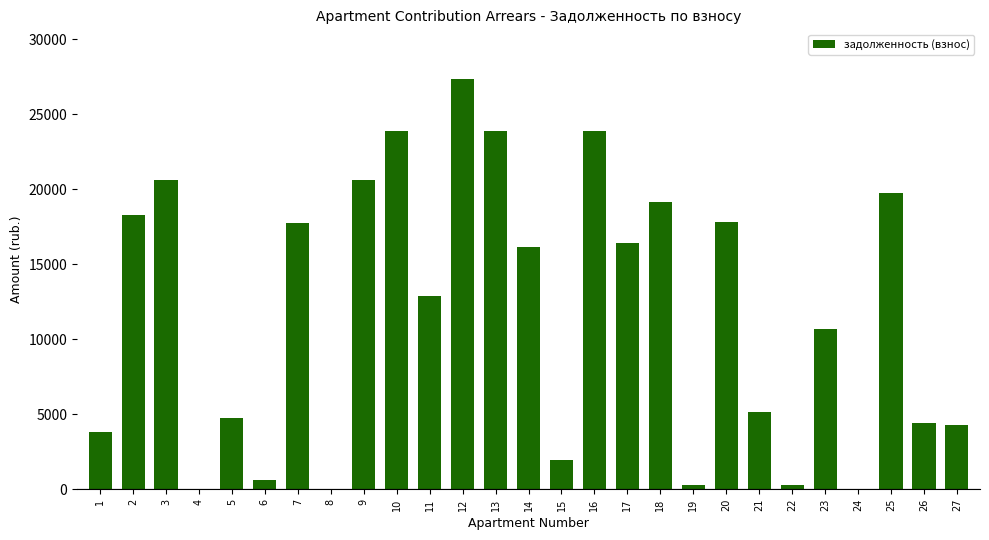

What is the average value?

11647.0